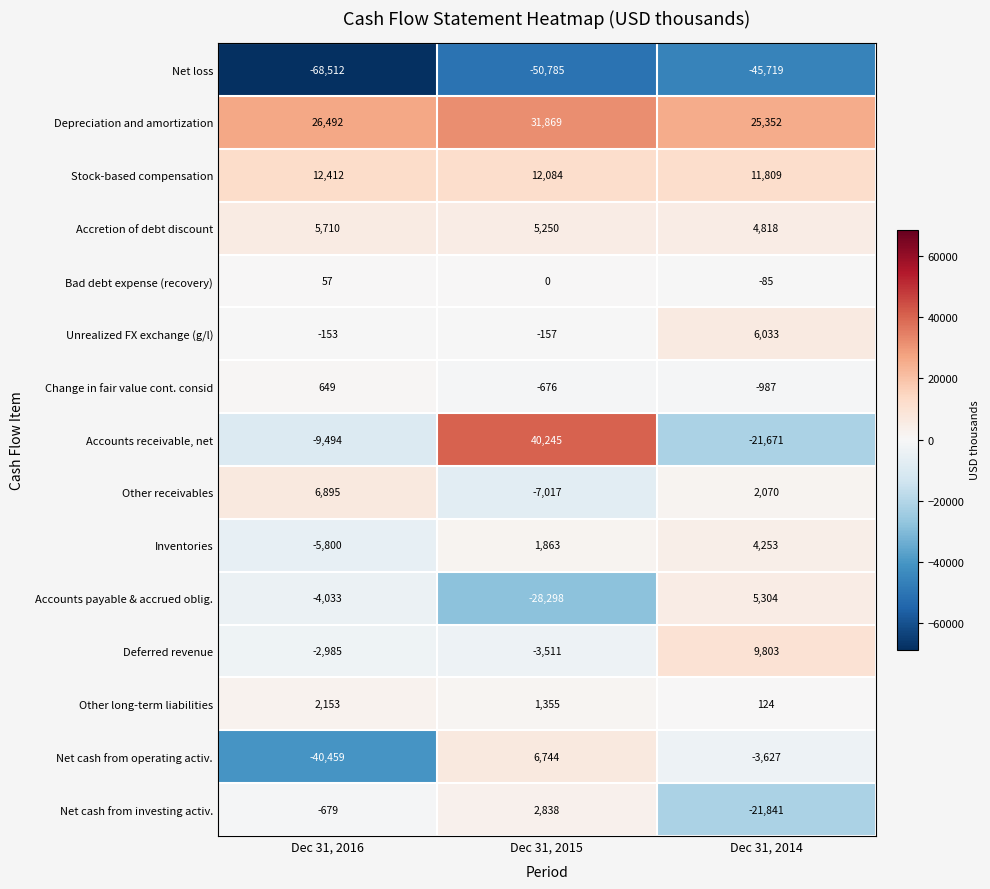

At which label does Deferred revenue reach its minimum?

Dec 31, 2015